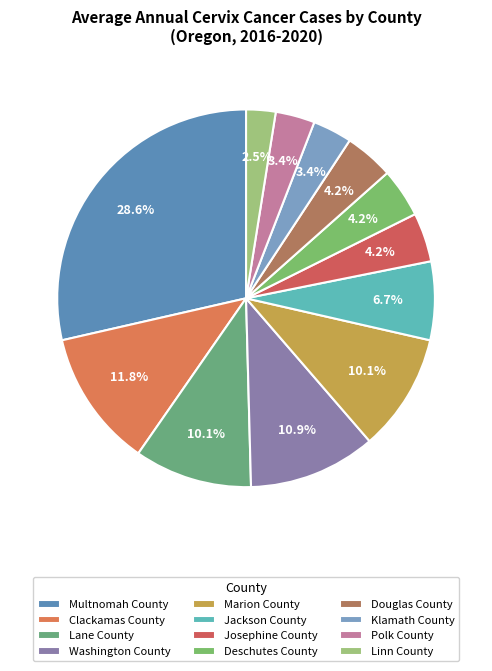

How many segments does this pie chart have?

12